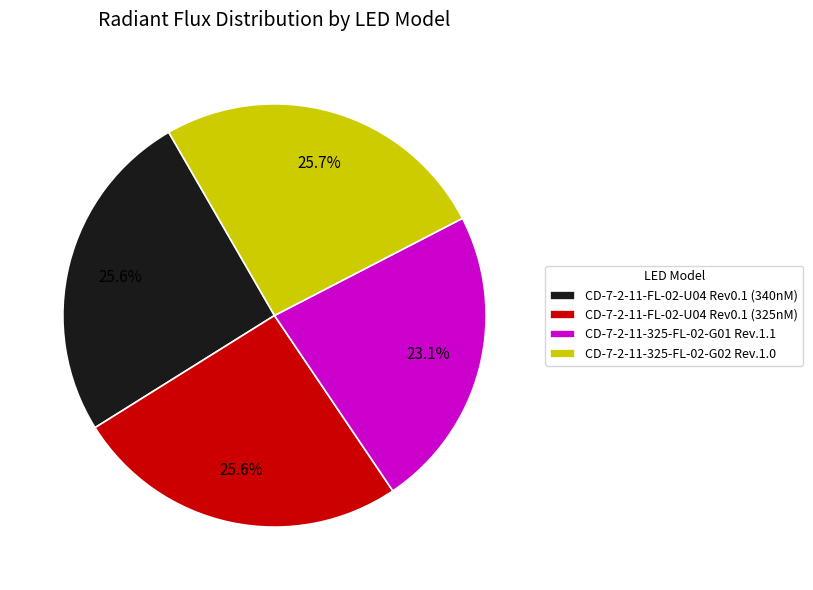

What is the smallest slice in the pie chart?

CD-7-2-11-325-FL-02-G01 Rev.1.1